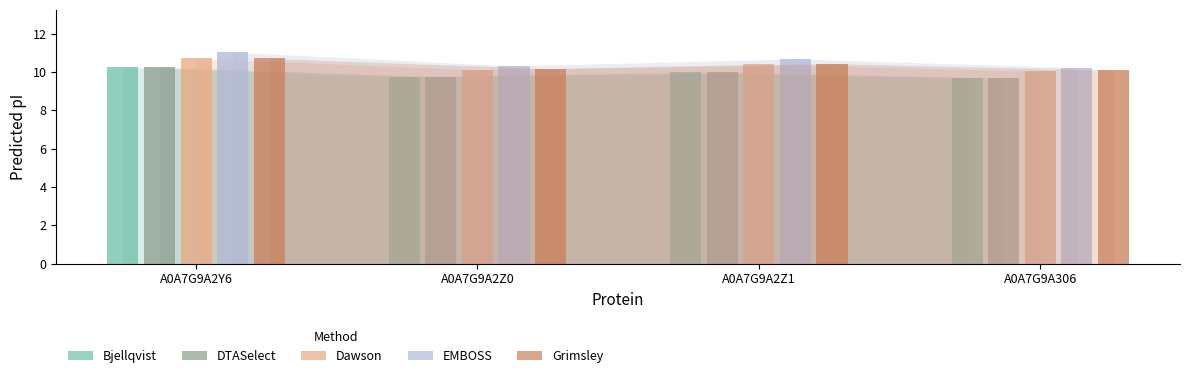

What value does the Bjellqvist series have at A0A7G9A2Y6?

10.3